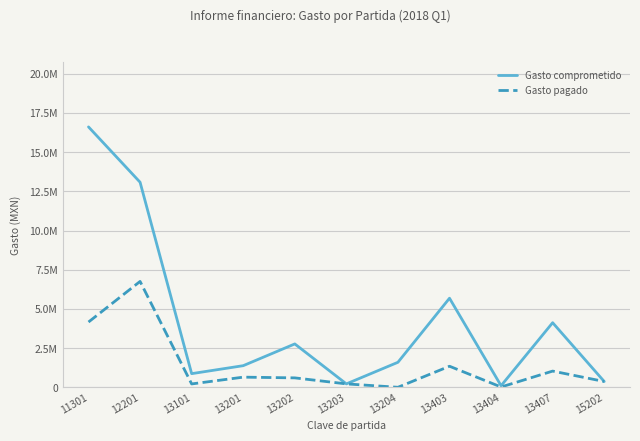

Is the value of Gasto comprometido at 13404 greater than the value of Gasto pagado at 13201?

No